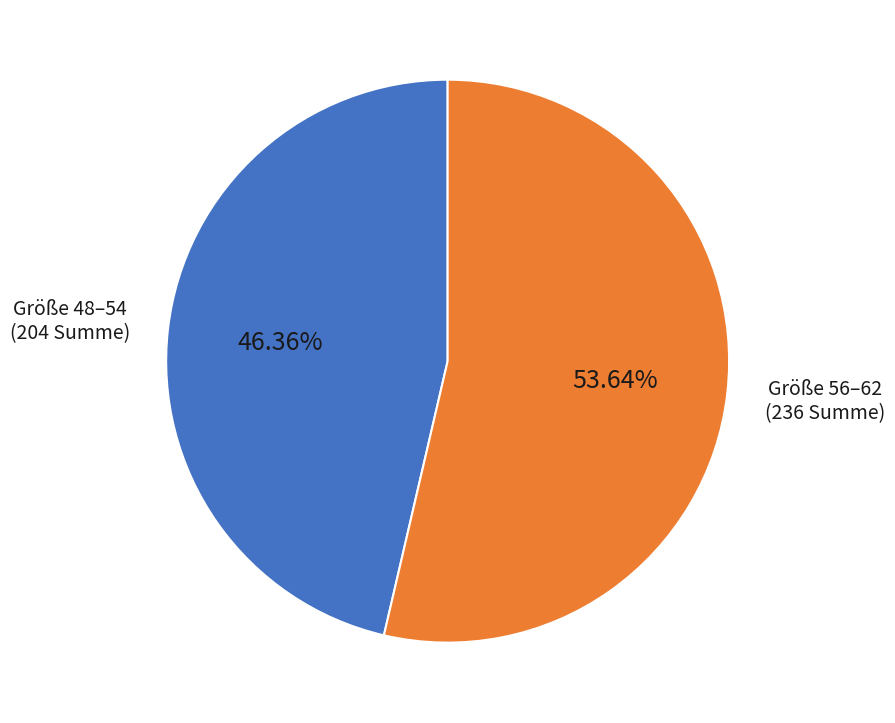

Does any single category account for the majority?

Yes